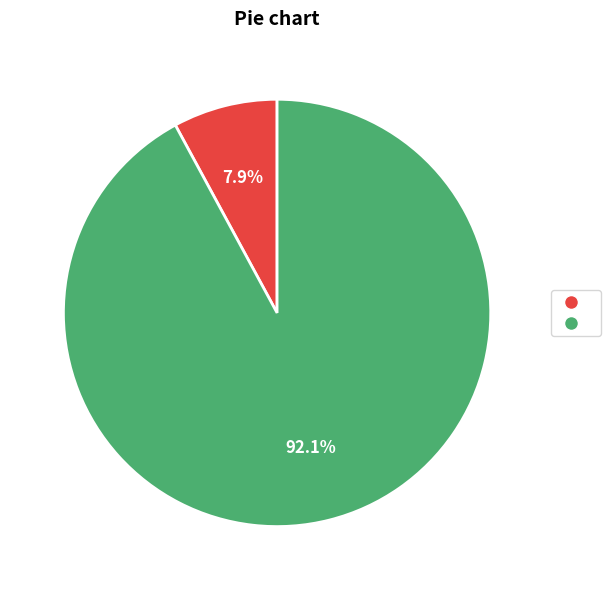

Is there a majority slice in this chart?

Yes